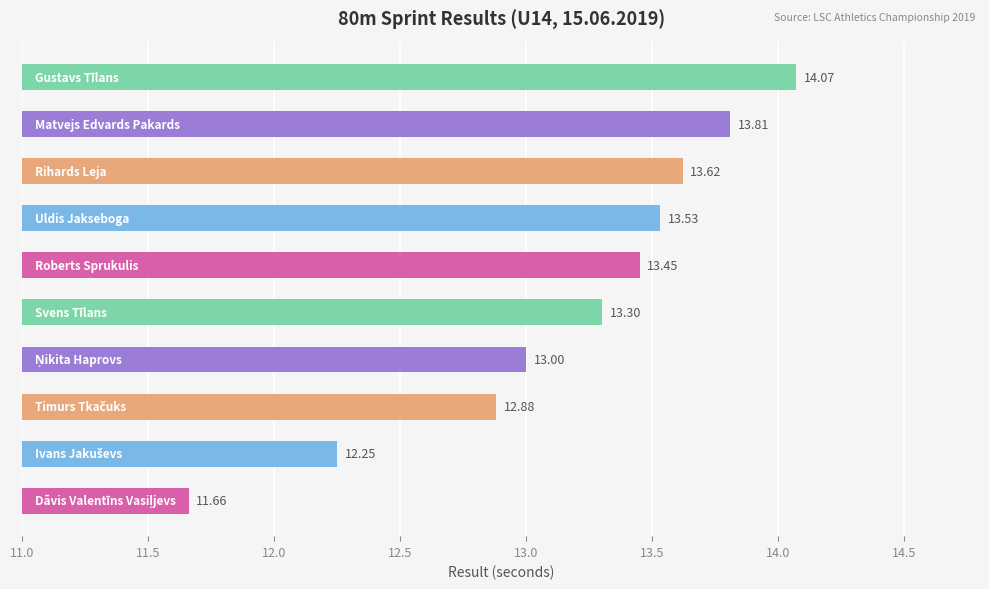

What is the sum of all values?

131.6